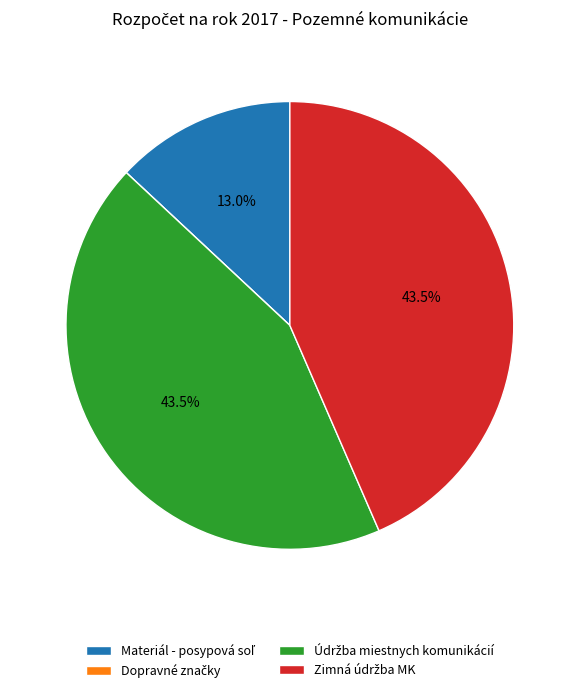

Is there a majority slice in this chart?

No